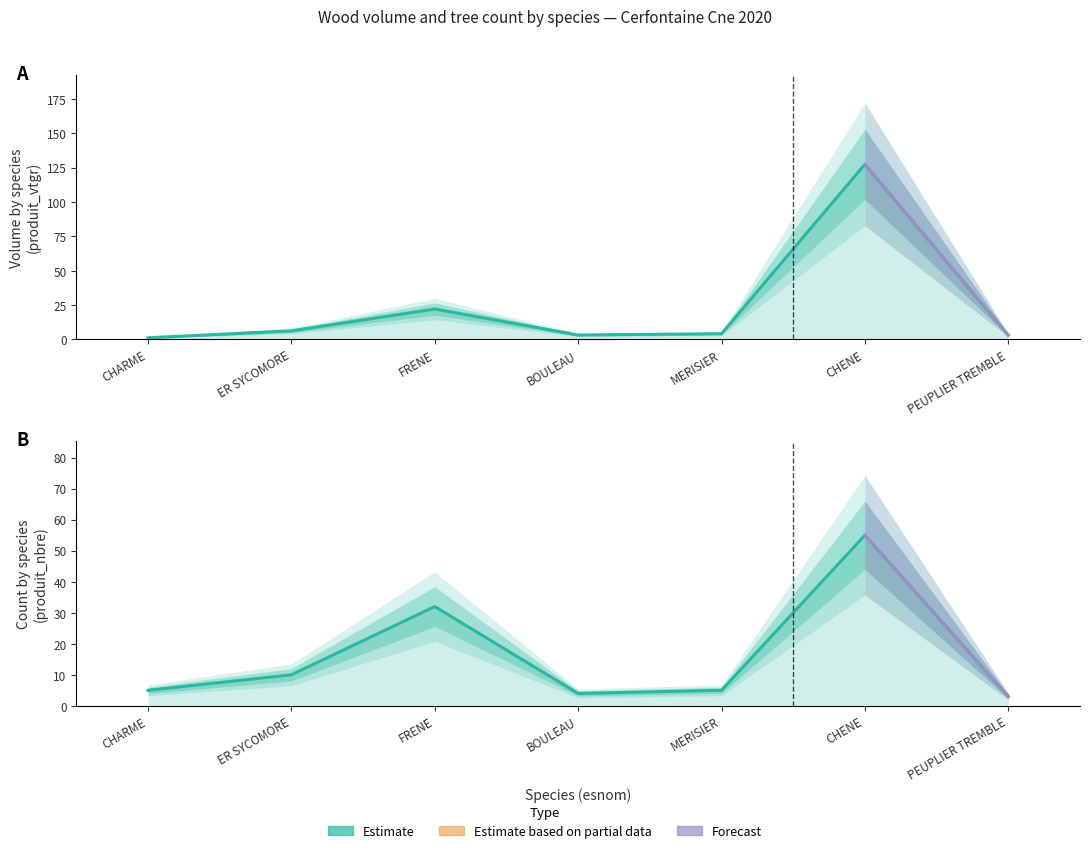

Reading left to right, what are all the values shown in this chart?

produit_vtgr: CHARME=1.2	ER SYCOMORE=6.3	FRENE=22.2	BOULEAU=3.2	MERISIER=4.2	CHENE=127.4	PEUPLIER TREMBLE=3.1
produit_nbre: CHARME=5.0	ER SYCOMORE=10.0	FRENE=32.0	BOULEAU=4.0	MERISIER=5.0	CHENE=55.0	PEUPLIER TREMBLE=3.0